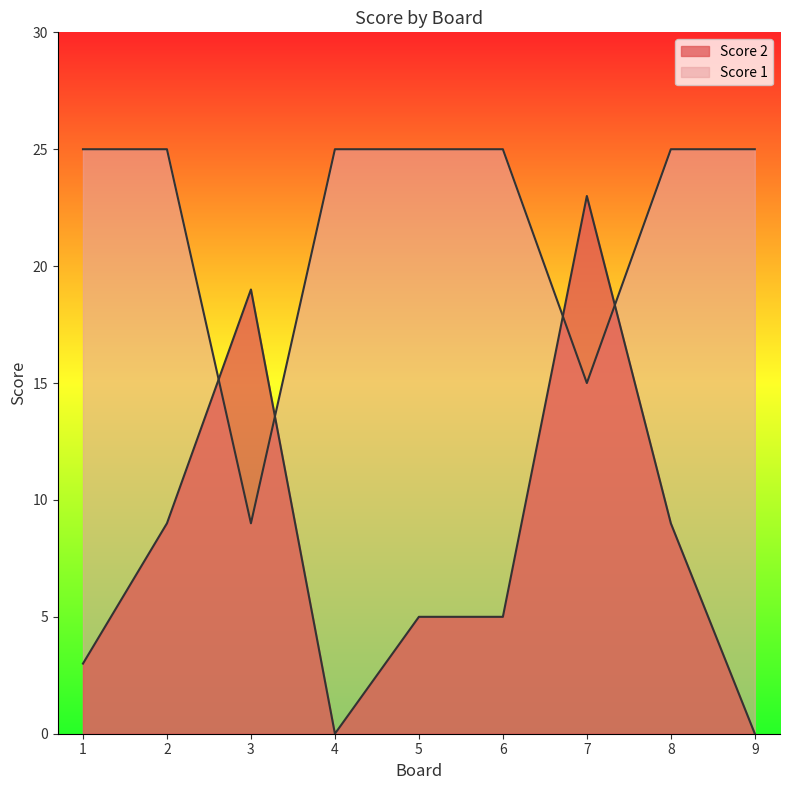

Where do Score 2 and Score 1 first cross each other?

2 and 3